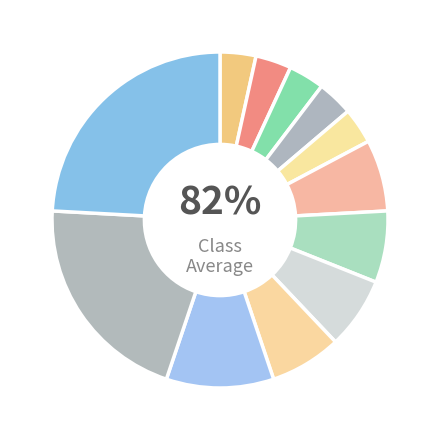

What is the change in value from … And the Moon Be Still as Bright to Mars Is Heaven!?

+5